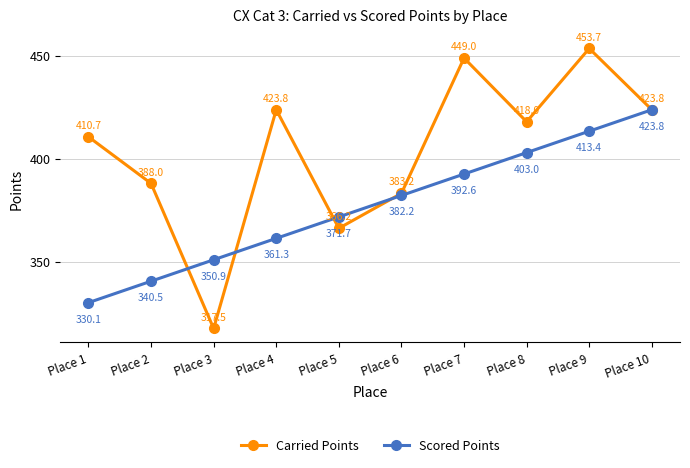

Which label corresponds to the smallest value in the chart?

Place 3